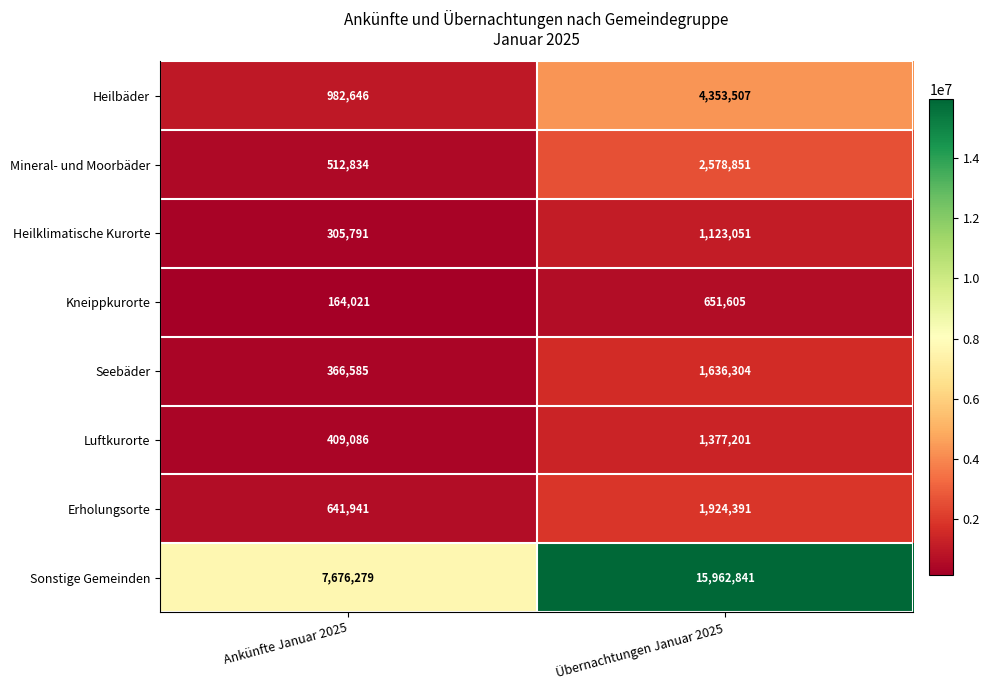

What is the approximate value of Erholungsorte at Ankünfte Januar 2025, to the nearest 10?

641940